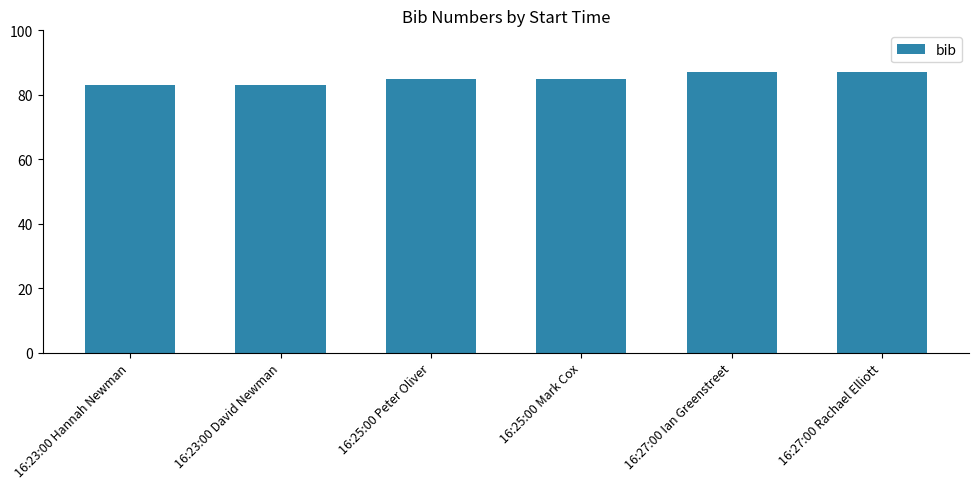

Is it true that the value at 16:27:00 Rachael Elliott is 87?

True